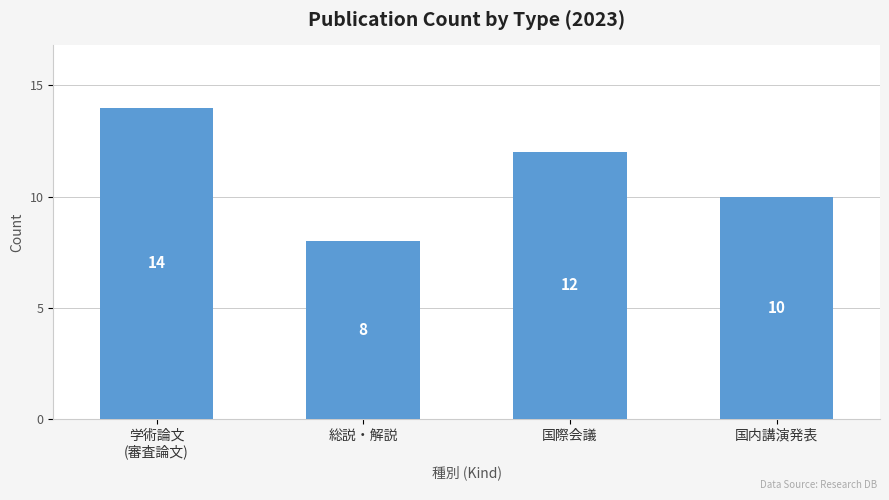

What is the value of the 1st bar from the left?

14